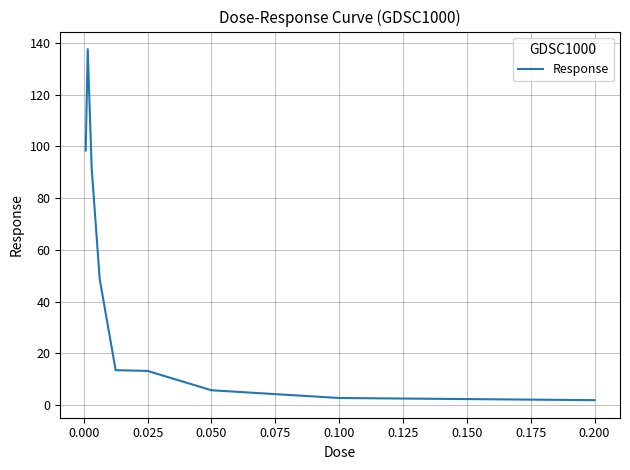

Is this an area chart (filled region under the line)?

No